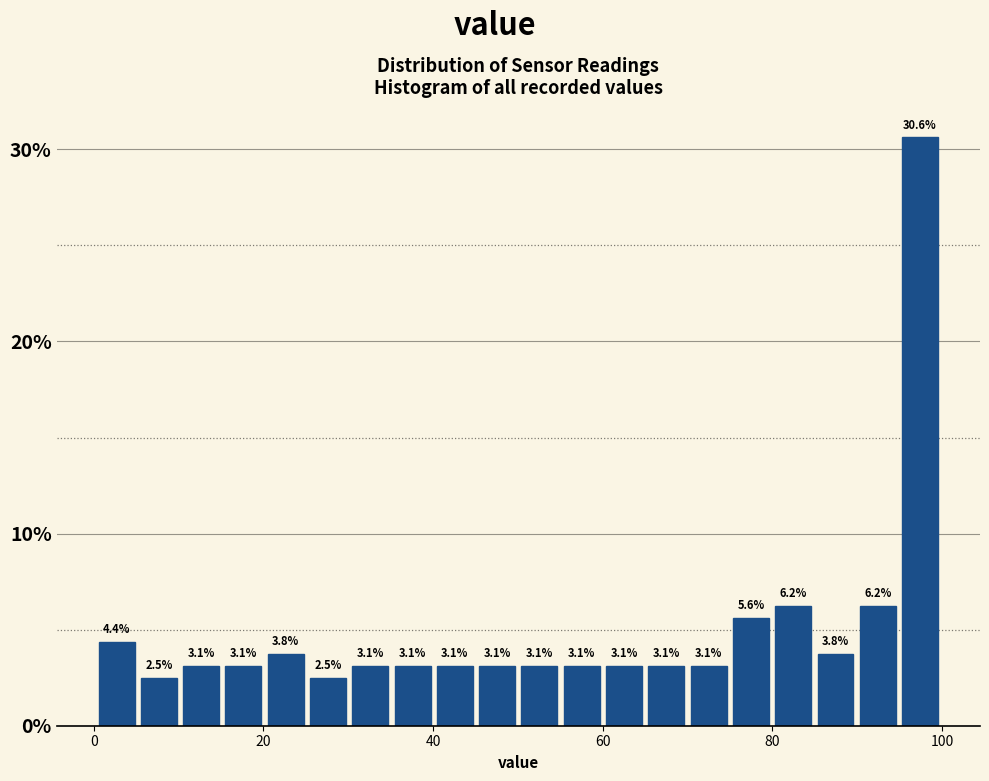

Read against the x-axis, roughly where is the centre of the tallest bar?

98